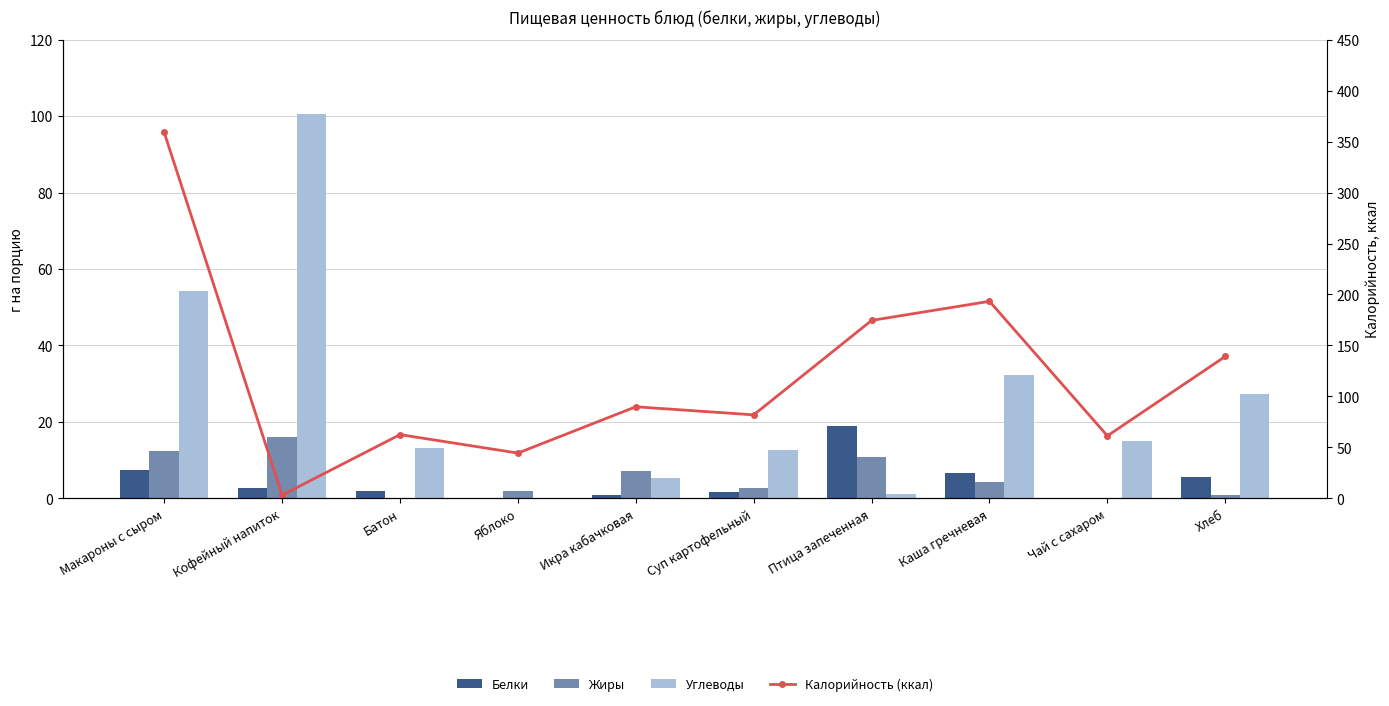

What position from the left is Макароны с сыром?

1